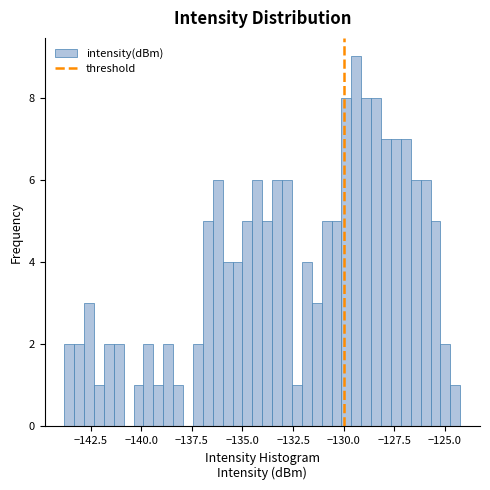

Read against the x-axis, roughly where is the centre of the tallest bar?

-129.5